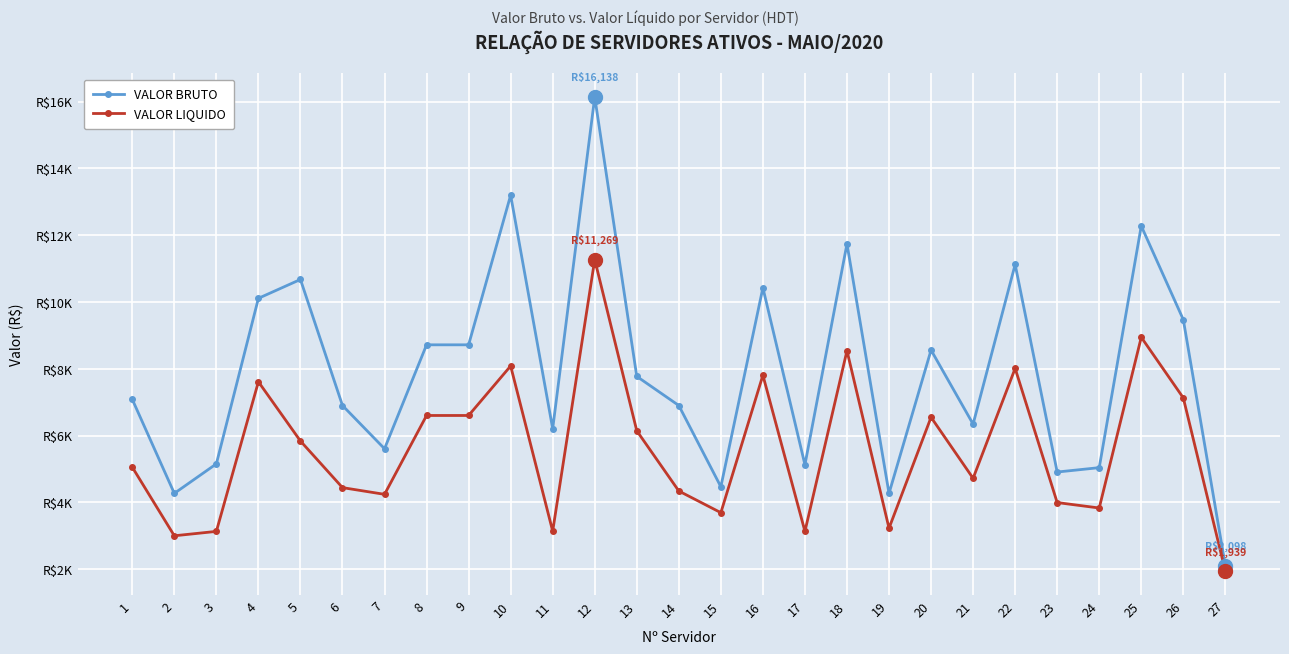

What is the value of the VALOR BRUTO point at the 12th from the left?

16137.8